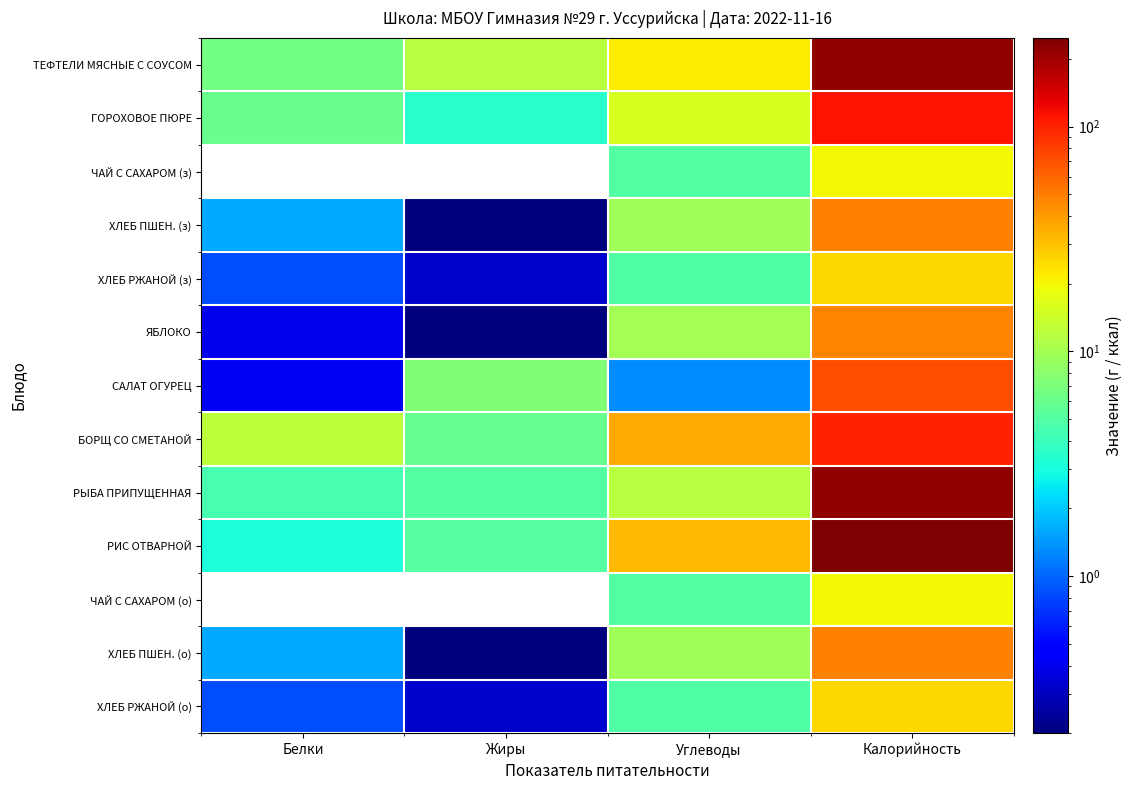

List the series in order of their peak value, highest first.

РИС ОТВАРНОЙ, РЫБА ПРИПУЩЕННАЯ, ТЕФТЕЛИ МЯСНЫЕ С СОУСОМ, ГОРОХОВОЕ ПЮРЕ, БОРЩ СО СМЕТАНОЙ, САЛАТ ОГУРЕЦ, ХЛЕБ ПШЕН. (з), ХЛЕБ ПШЕН. (о), ЯБЛОКО, ХЛЕБ РЖАНОЙ (з), ХЛЕБ РЖАНОЙ (о), ЧАЙ С САХАРОМ (з), ЧАЙ С САХАРОМ (о)